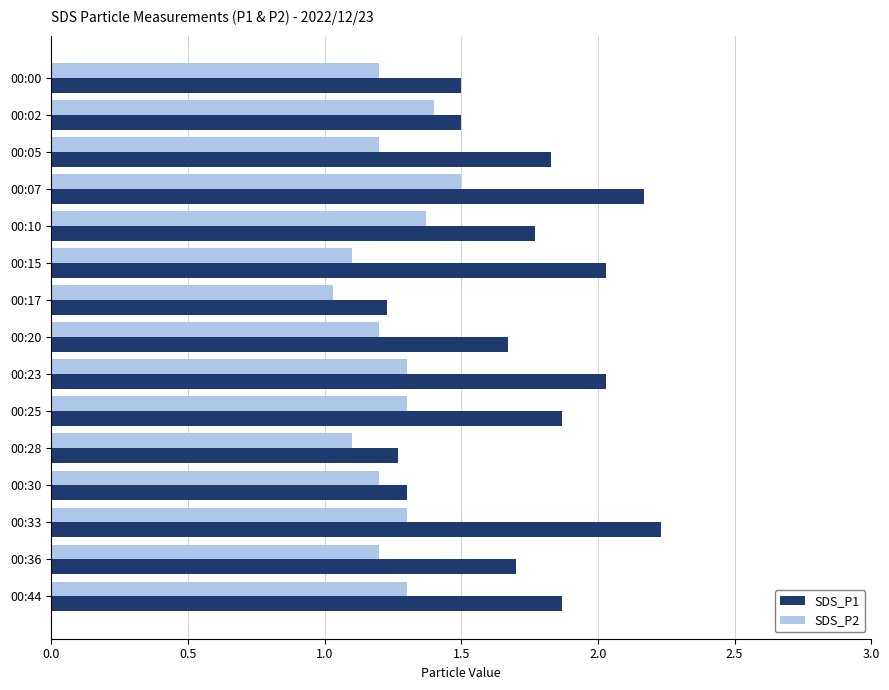

What is the sum of all SDS_P2 values?

18.7